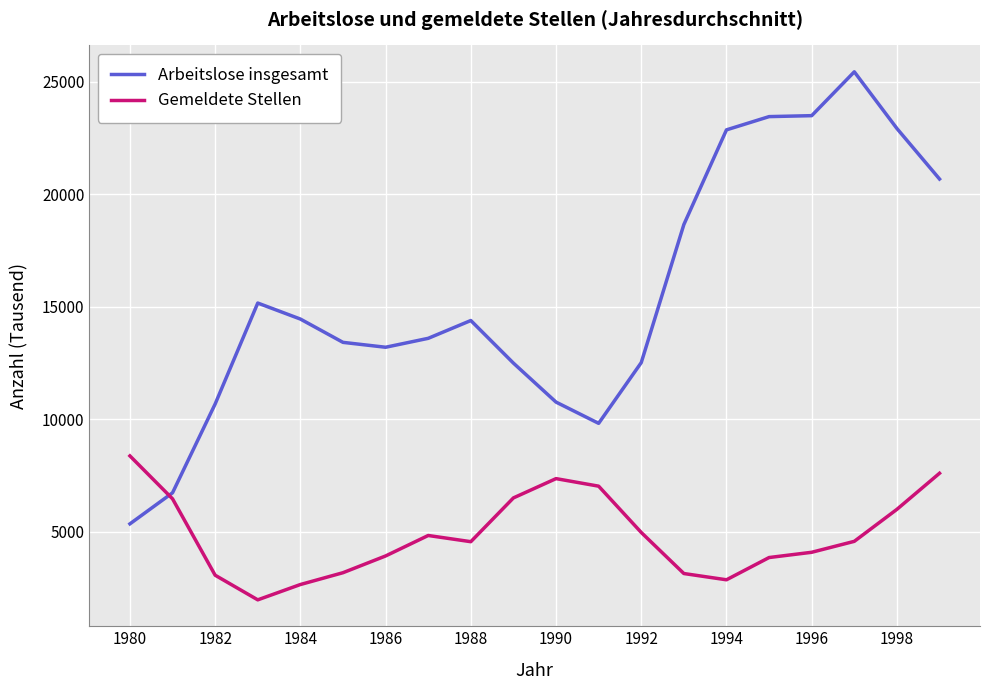

What is the difference between the maximum and minimum values in the Arbeitslose insgesamt series?

20093.8